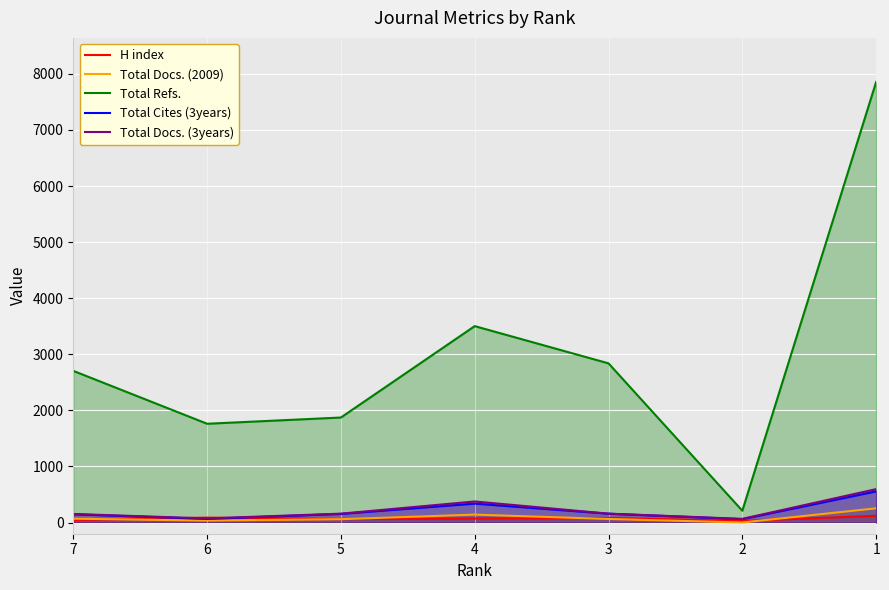

Which series ends up on top after the final intersection of Total Docs. (3years) and H index?

Total Docs. (3years)